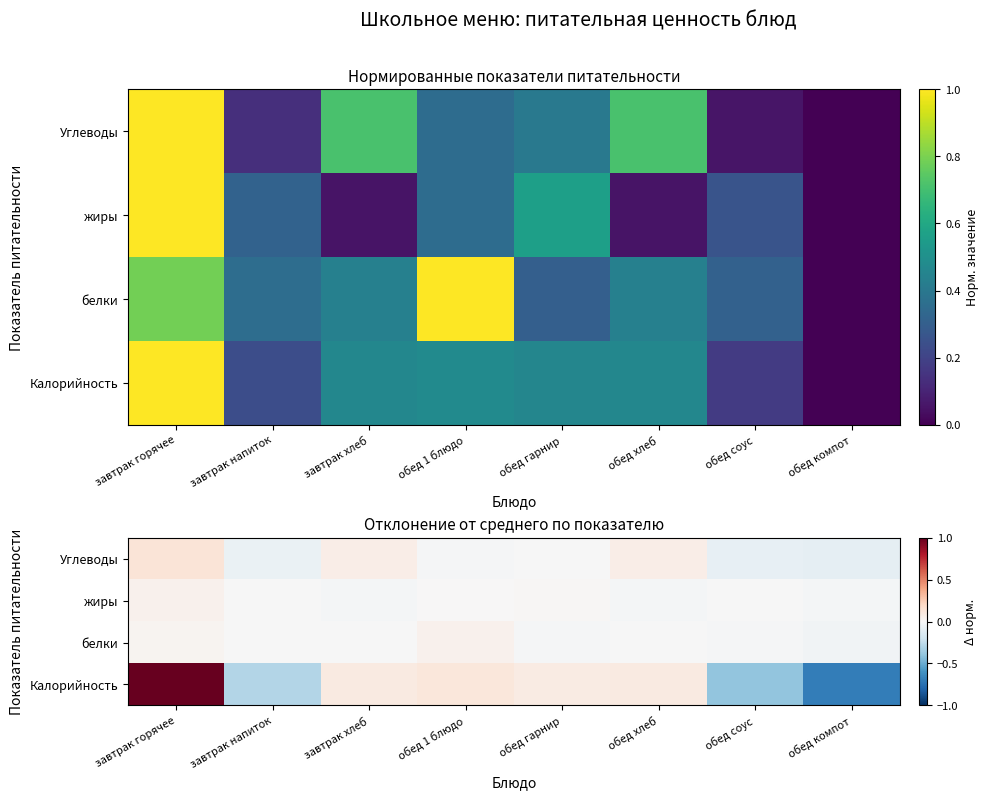

Count the number of categories in the chart.

8